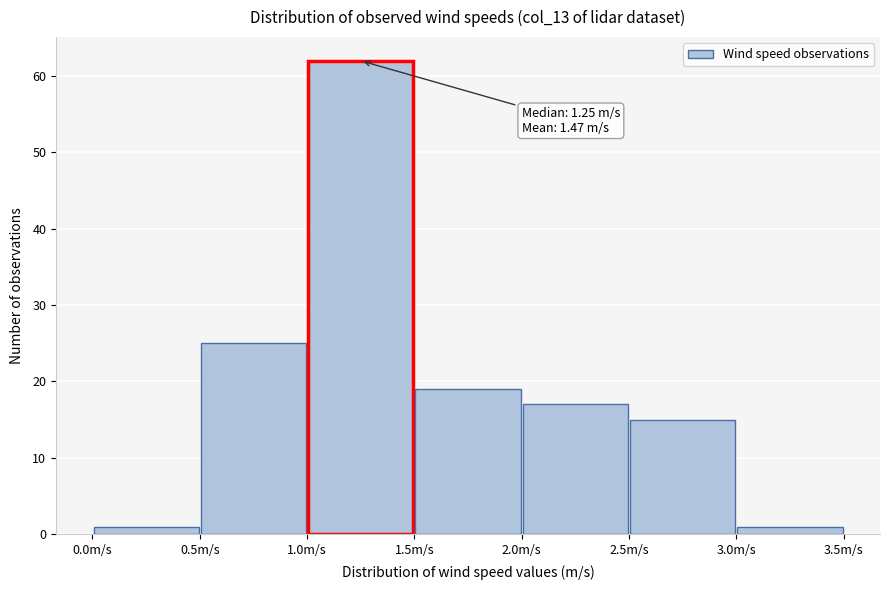

Which range on the x-axis has the tallest bar?

1.0 to 1.5